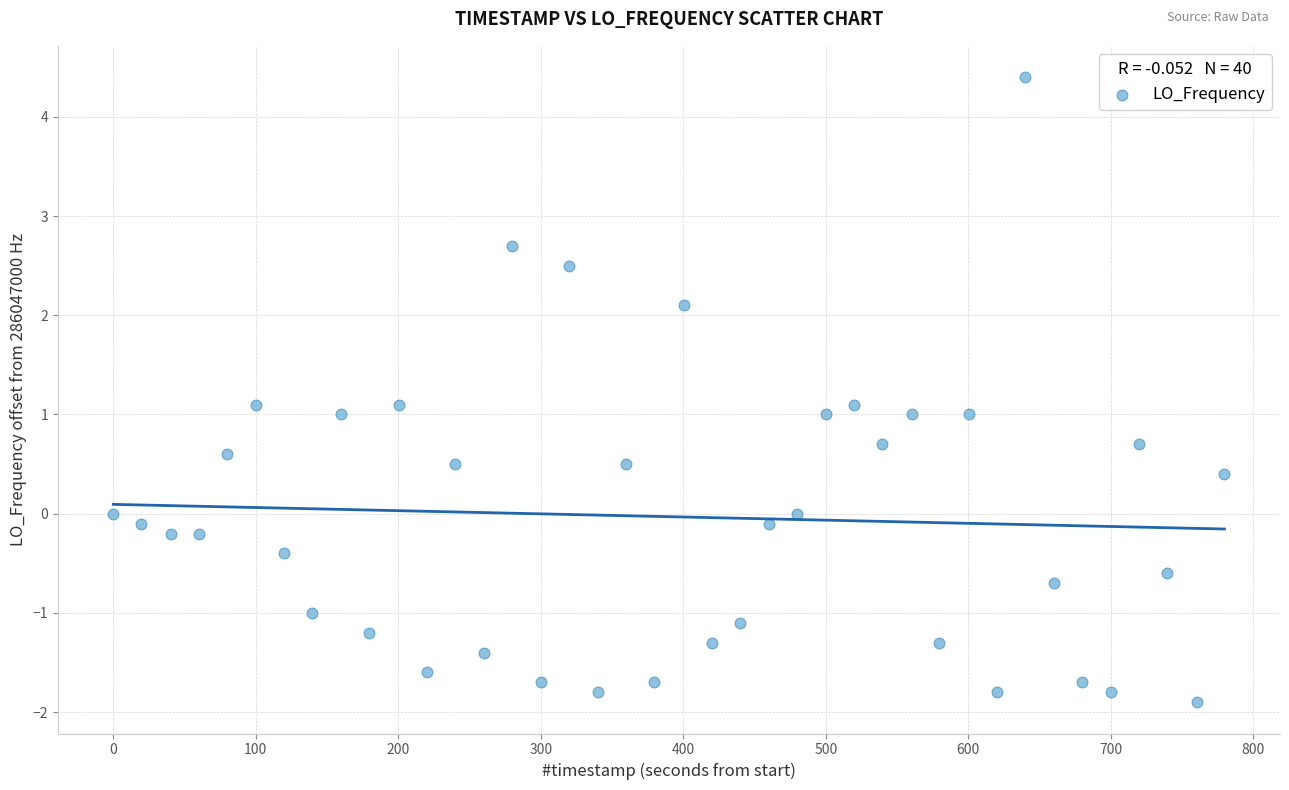

What is the range of Y values (max minus min)?

6.3